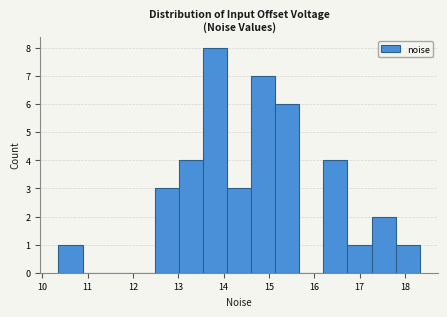

Reading left to right, transcribe this chart: for each bar, give the range it covers on the x-axis and its height. Neither the bar edges nor the heights are printed on the chart, so give them approximately, as read against the axes.

10.4 to 10.9: 1
10.9 to 11.4: 0
11.4 to 11.9: 0
11.9 to 12.5: 0
12.5 to 13.0: 3
13.0 to 13.5: 4
13.5 to 14.1: 8
14.1 to 14.6: 3
14.6 to 15.1: 7
15.1 to 15.7: 6
15.7 to 16.2: 0
16.2 to 16.7: 4
16.7 to 17.3: 1
17.3 to 17.8: 2
17.8 to 18.3: 1